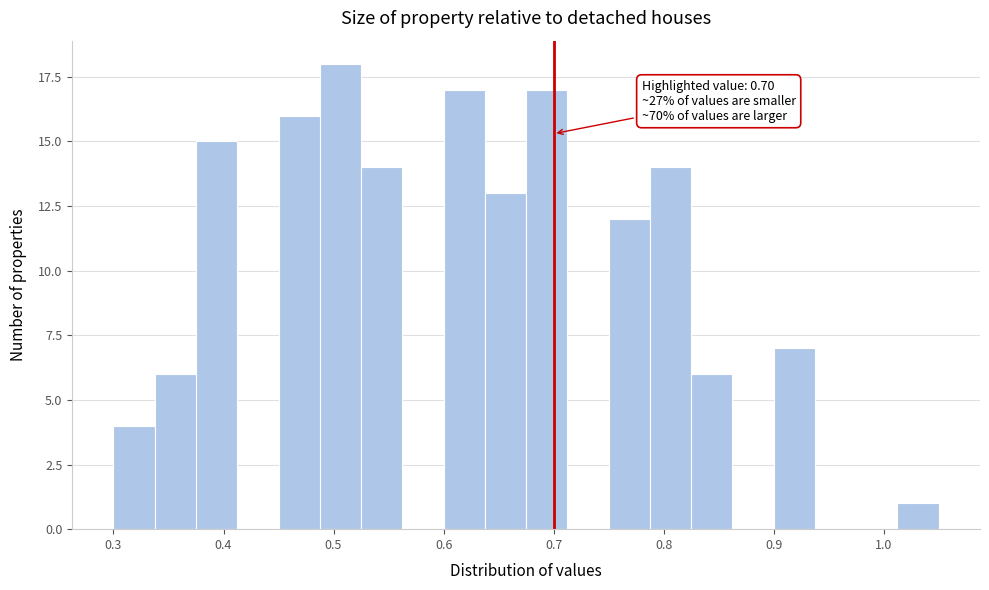

Read against the x-axis, roughly where is the centre of the tallest bar?

0.51